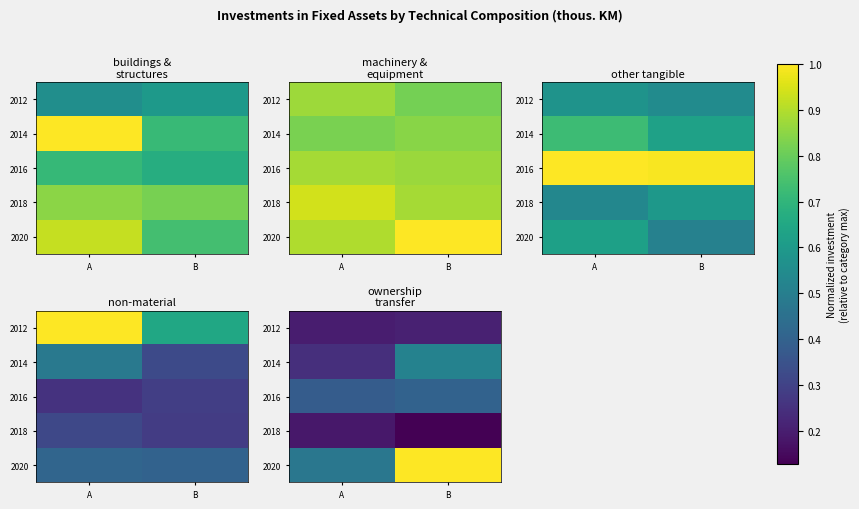

What is the maximum value shown in the chart?

1.0